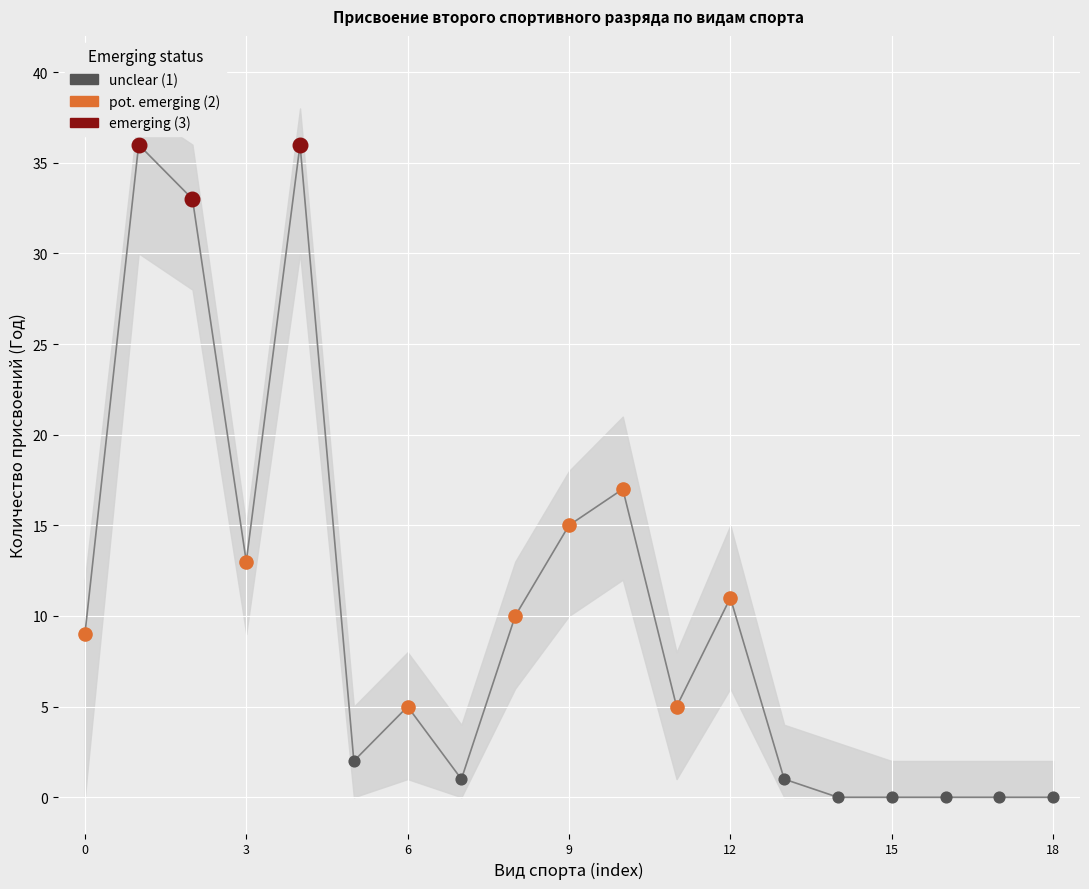

What is the change in value from киокусинкай to автомобильный?

-10